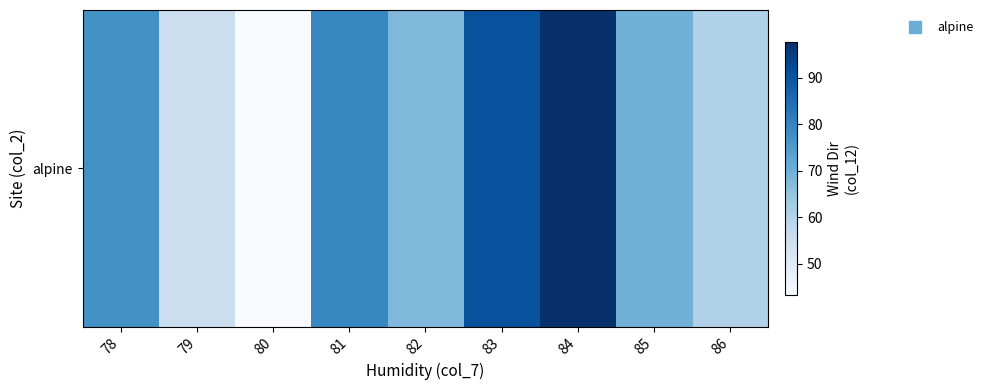

What is the difference between the values at 86 and 83?

30.1